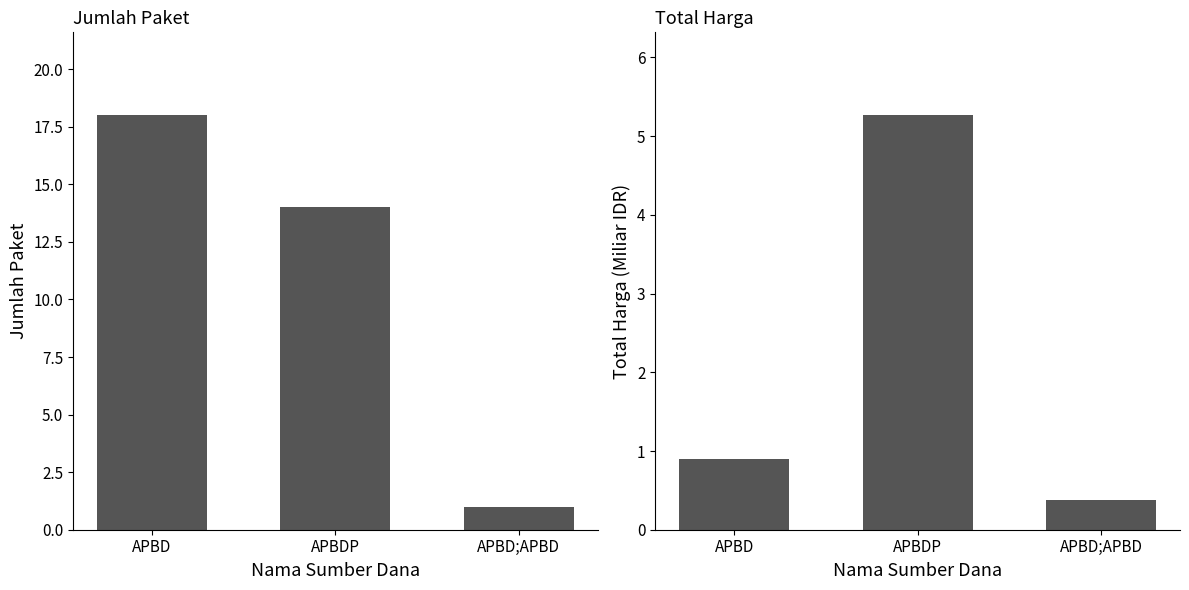

True or false: Jumlah Paket has a value of 18.0 at APBD.

True